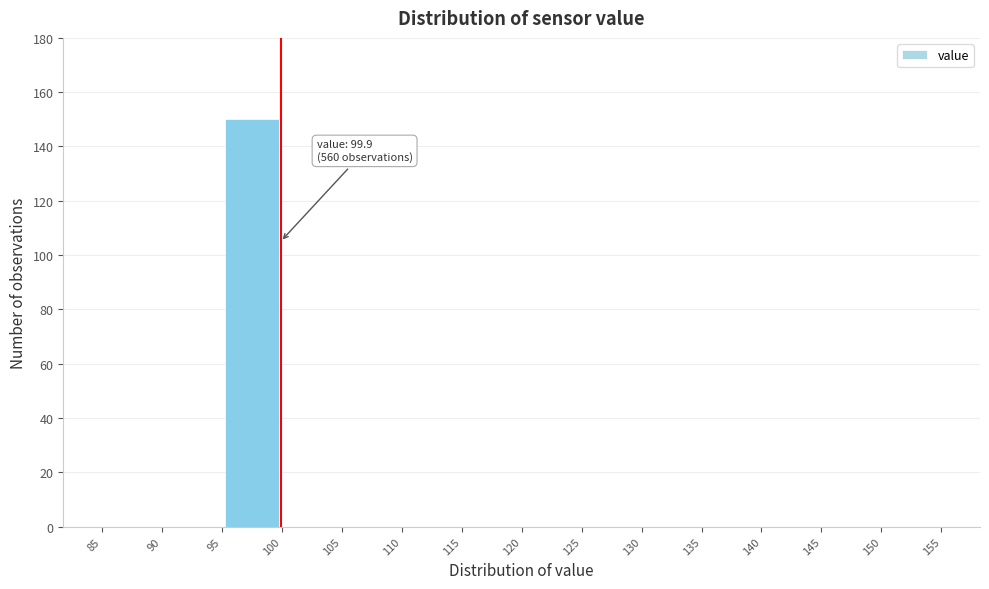

Which range on the x-axis has the tallest bar?

95 to 100